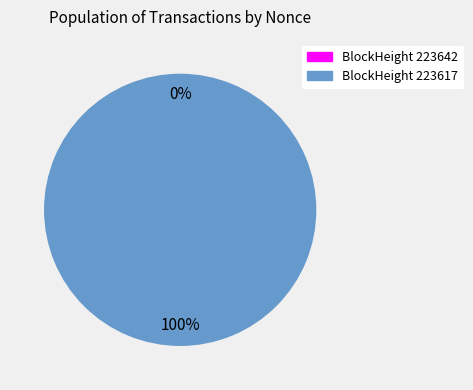

What is the largest slice in the pie chart?

223617